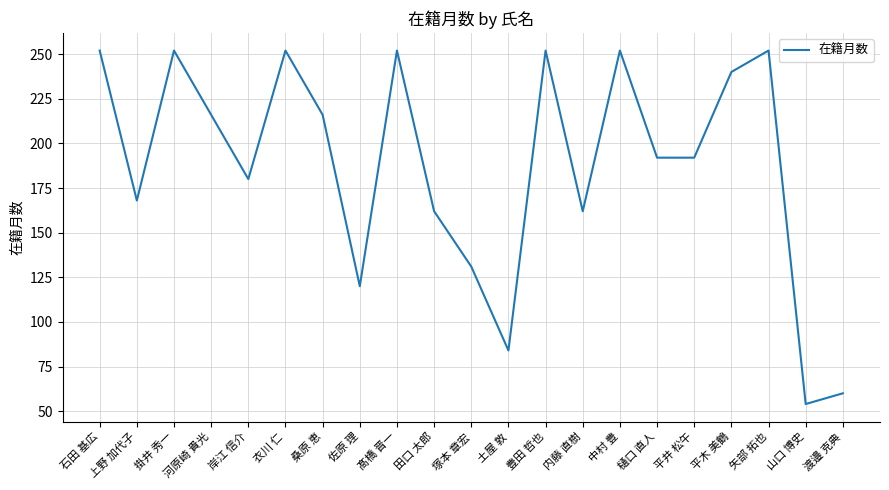

Reading left to right, what are all the values shown in this chart?

252	168	252	216	180	252	216	120	252	162	131	84	252	162	252	192	192	240	252	54	60